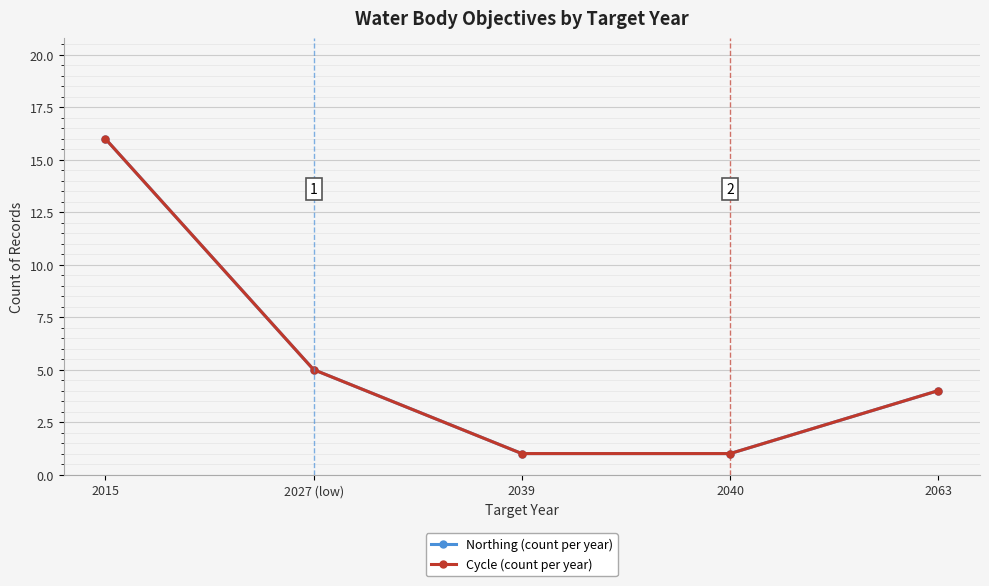

Reading left to right, extract all data points from this chart.

Northing (count per year): 2015=16	2027 (low)=5	2039=1	2040=1	2063=4
Cycle (count per year): 2015=16	2027 (low)=5	2039=1	2040=1	2063=4